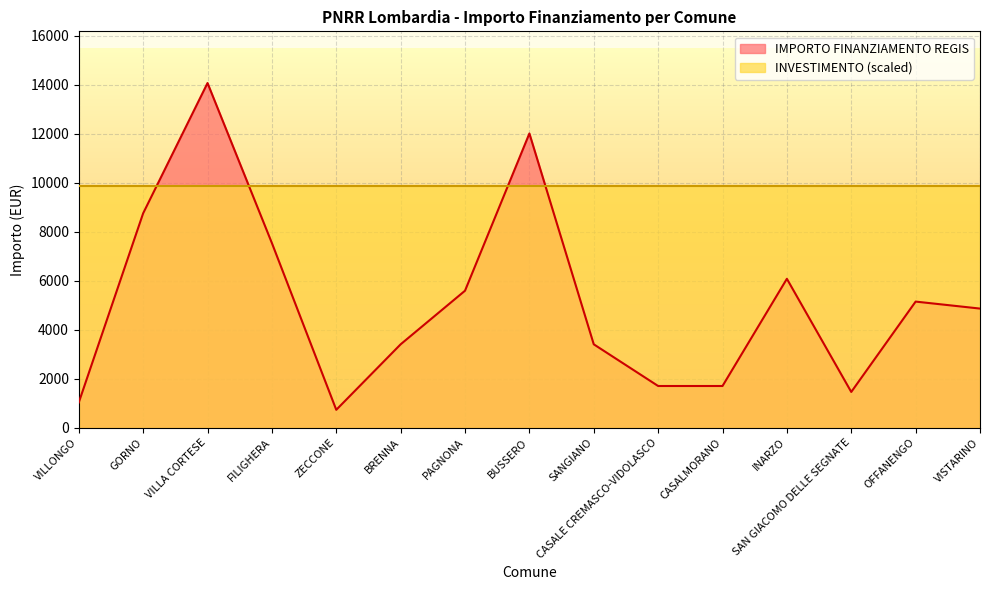

Reading left to right, extract all data points from this chart.

1029	8748	14063	7533	729	3402	5589	12005	3402	1701	1701	6075	1458	5145	4860